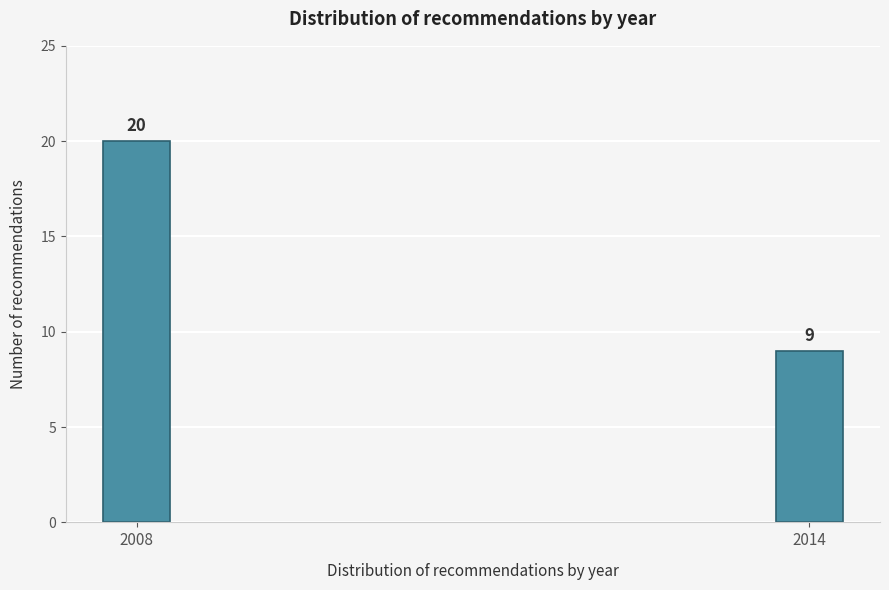

Reading left to right, list all the values displayed in this chart.

2008=20	2014=9